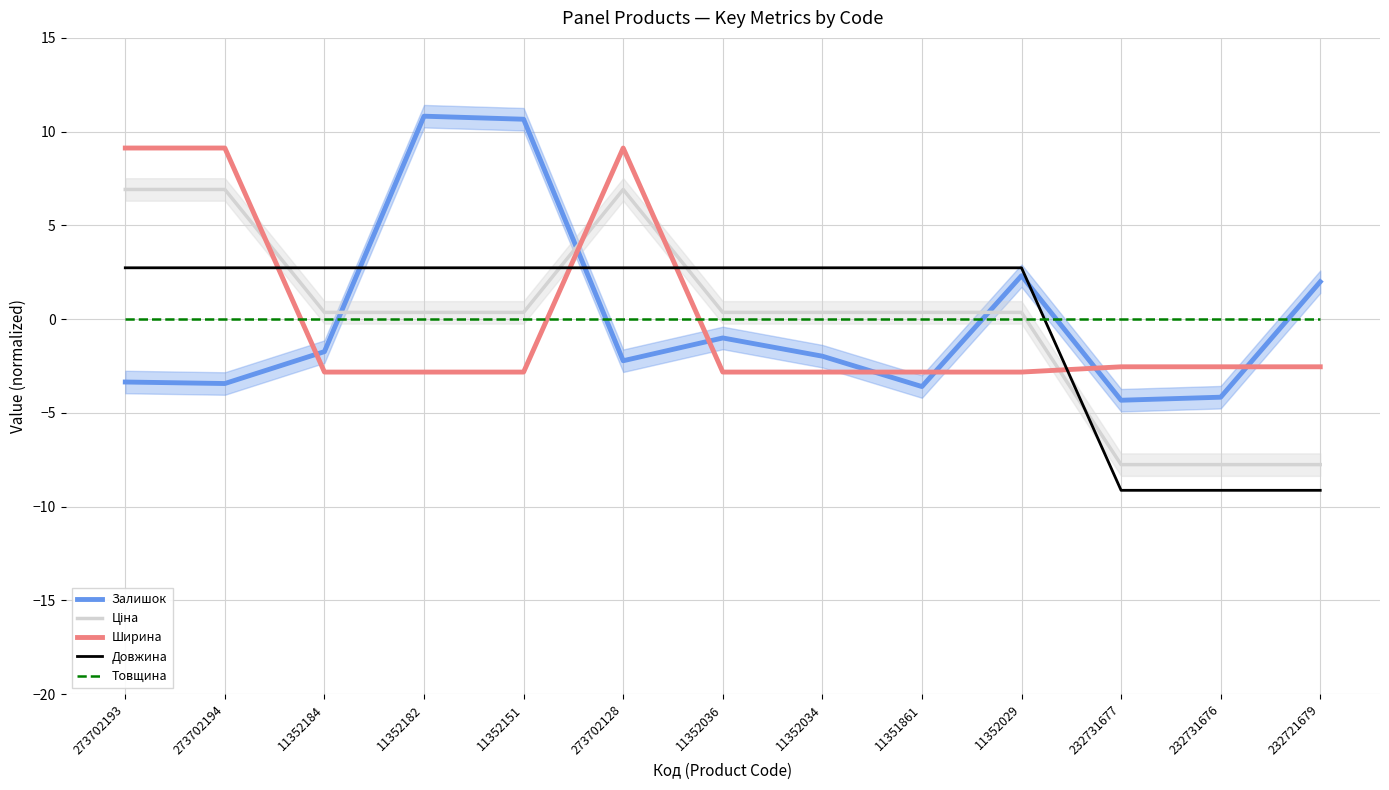

True or false: Товщина has more than 2 interior local peaks.

False